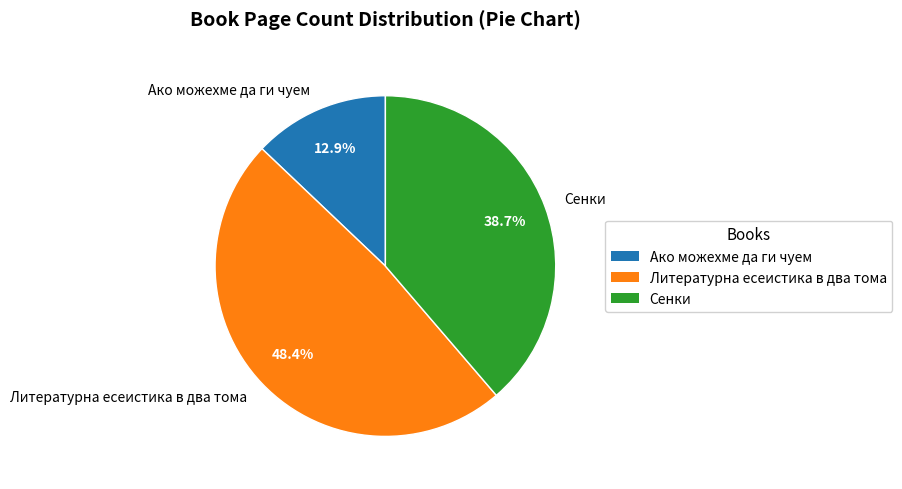

What percentage do Ако можехме да ги чуем and Сенки together represent?

51.6%